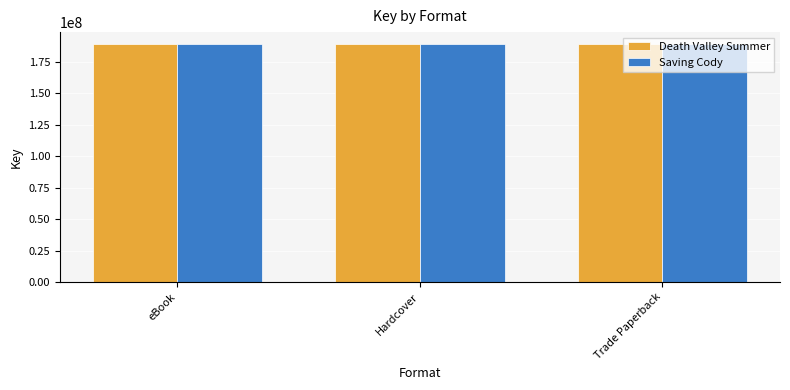

What is the greatest value displayed?

188922471